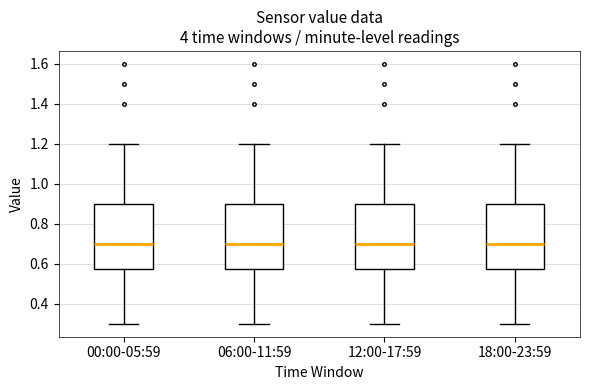

Where does the lower whisker of the box for 18:00-23:59 end on the y-axis? The values are not printed on the chart, so give them approximately, as read against the axis.

0.30